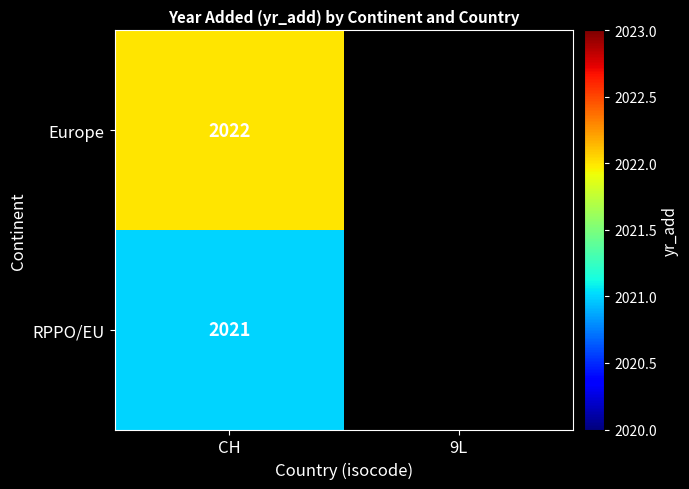

Rank the series at CH from lowest to highest value.

RPPO/EU, Europe